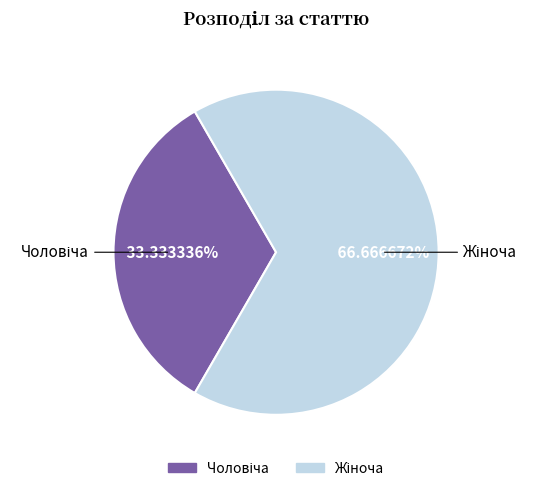

How many slices are in this pie chart?

2